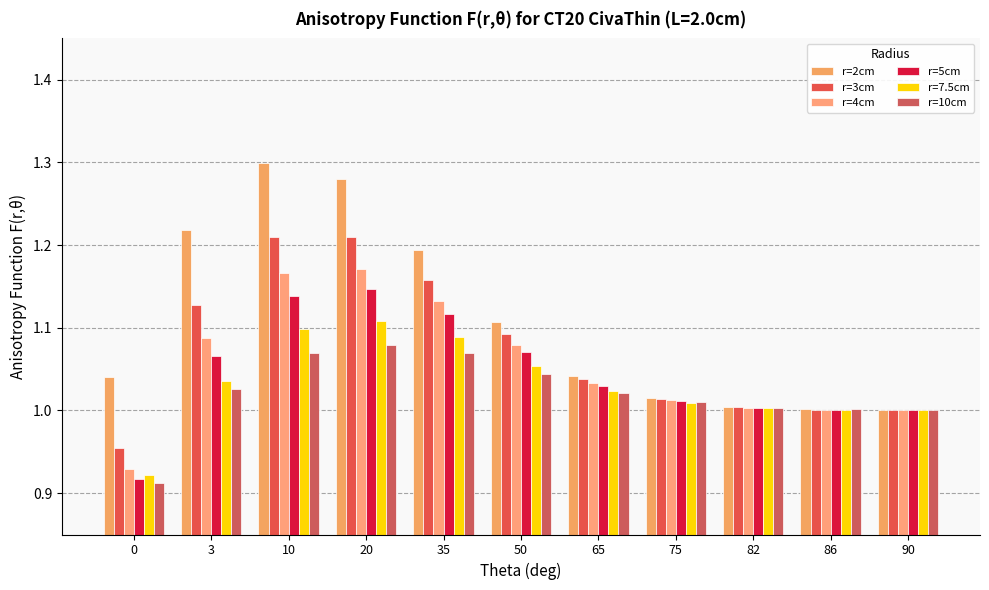

How many categories are shown in the chart?

11